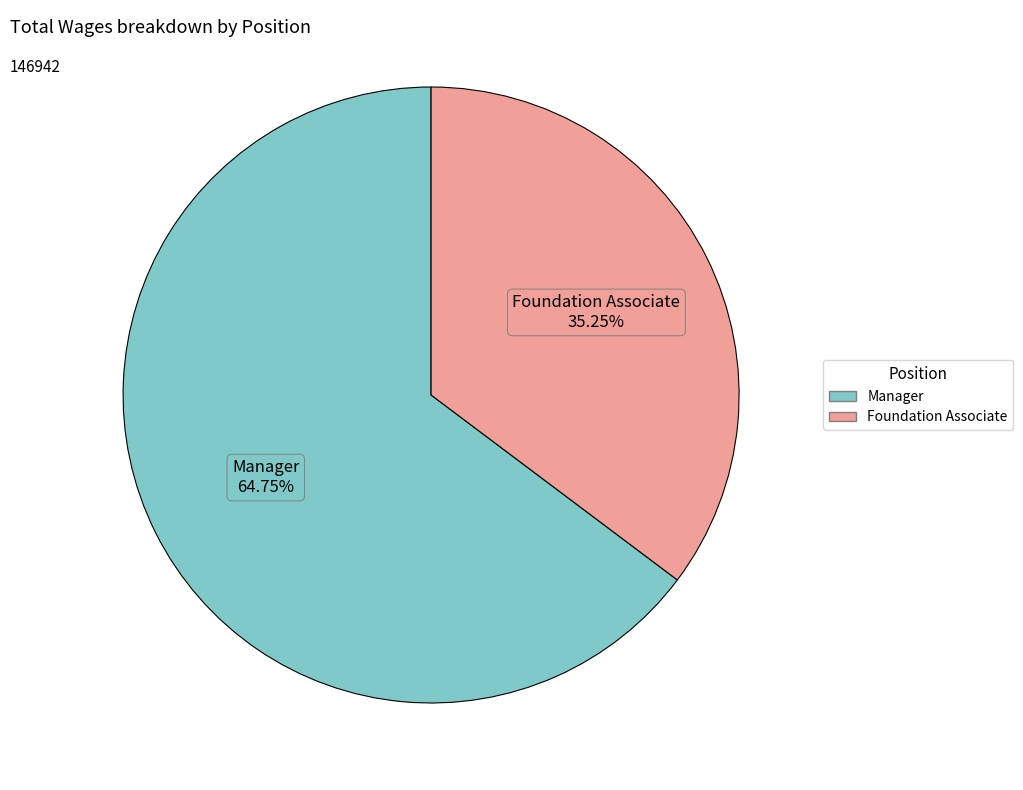

What is the total percentage of Manager and Foundation Associate?

100.0%